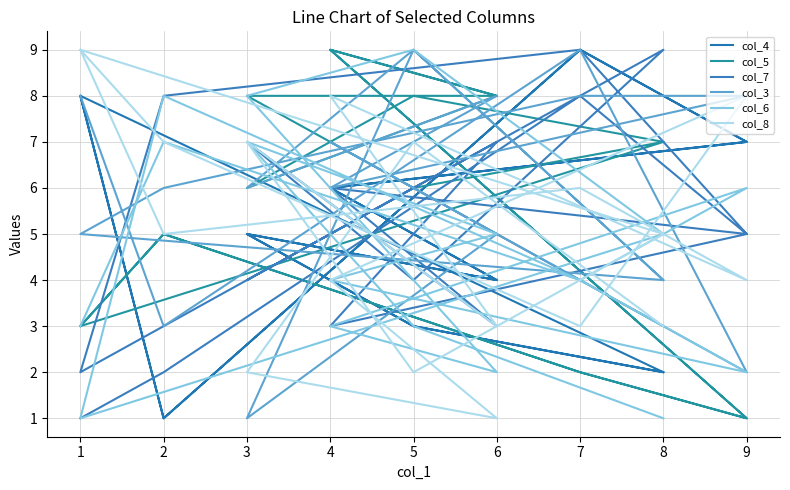

Which series has the largest range (max minus min)?

col_4